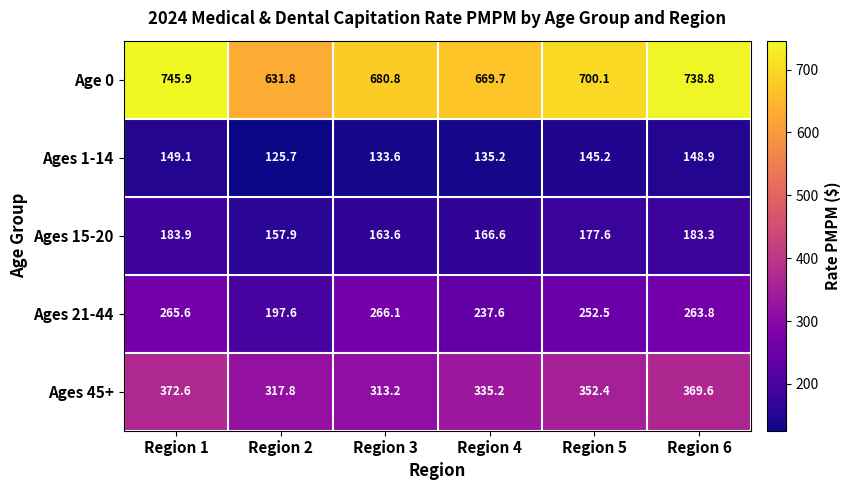

True or false: Ages 45+ has a value of 369.6 at Region 6.

True